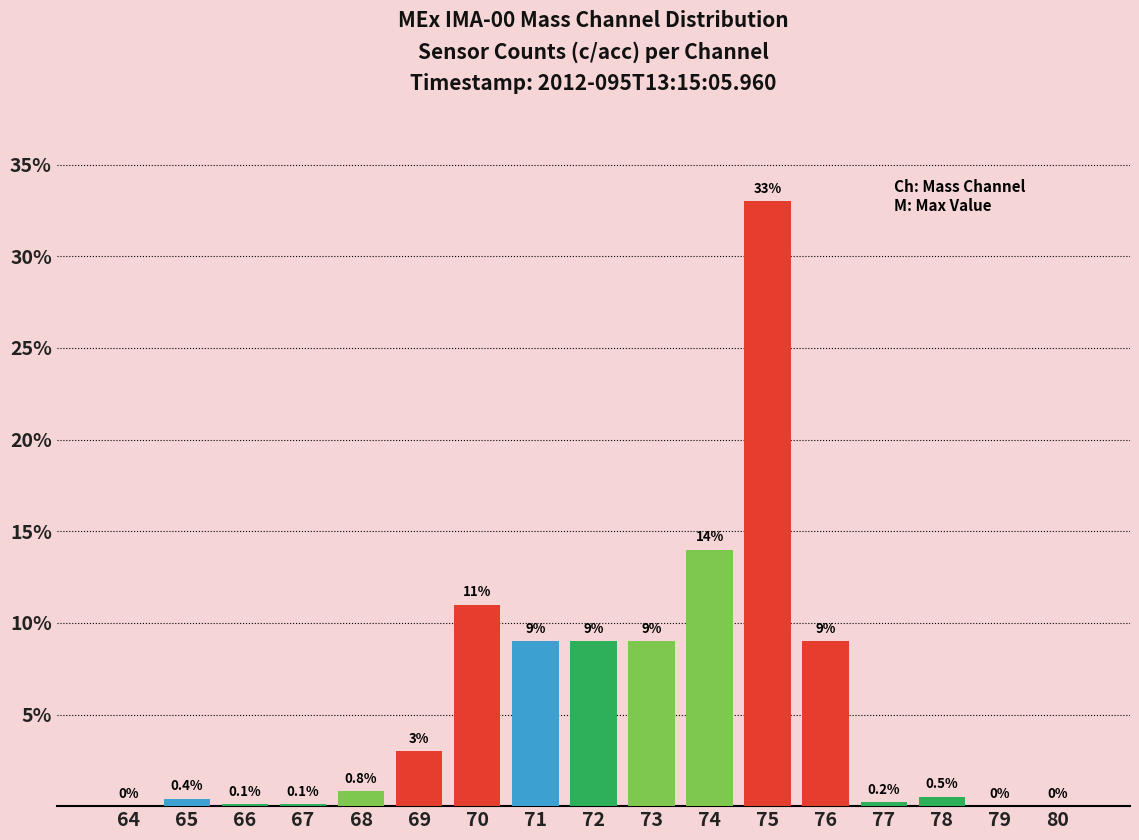

At which label is the value closest to 16?

74